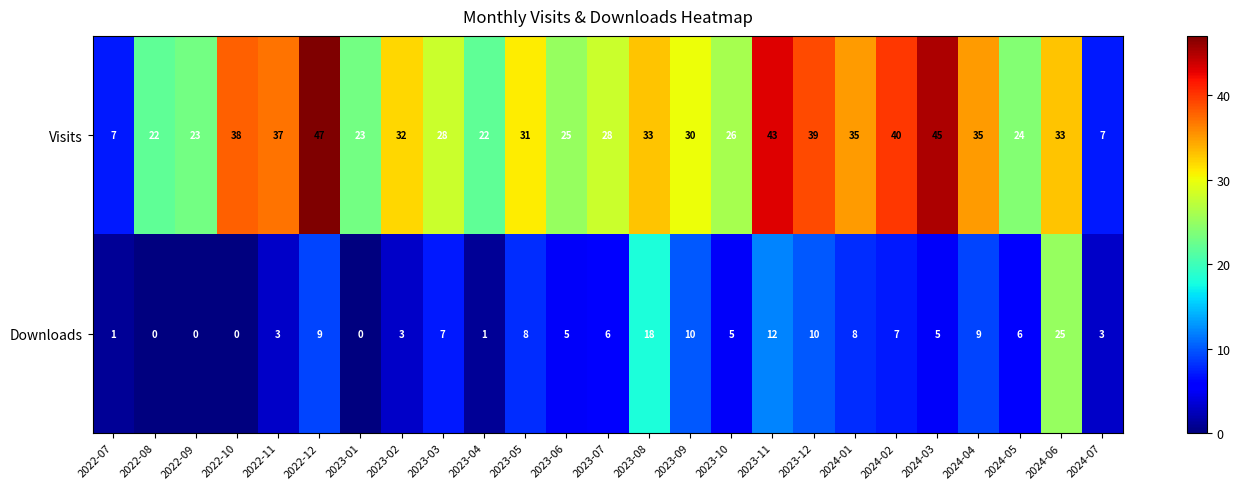

Count the number of data series in this chart.

2